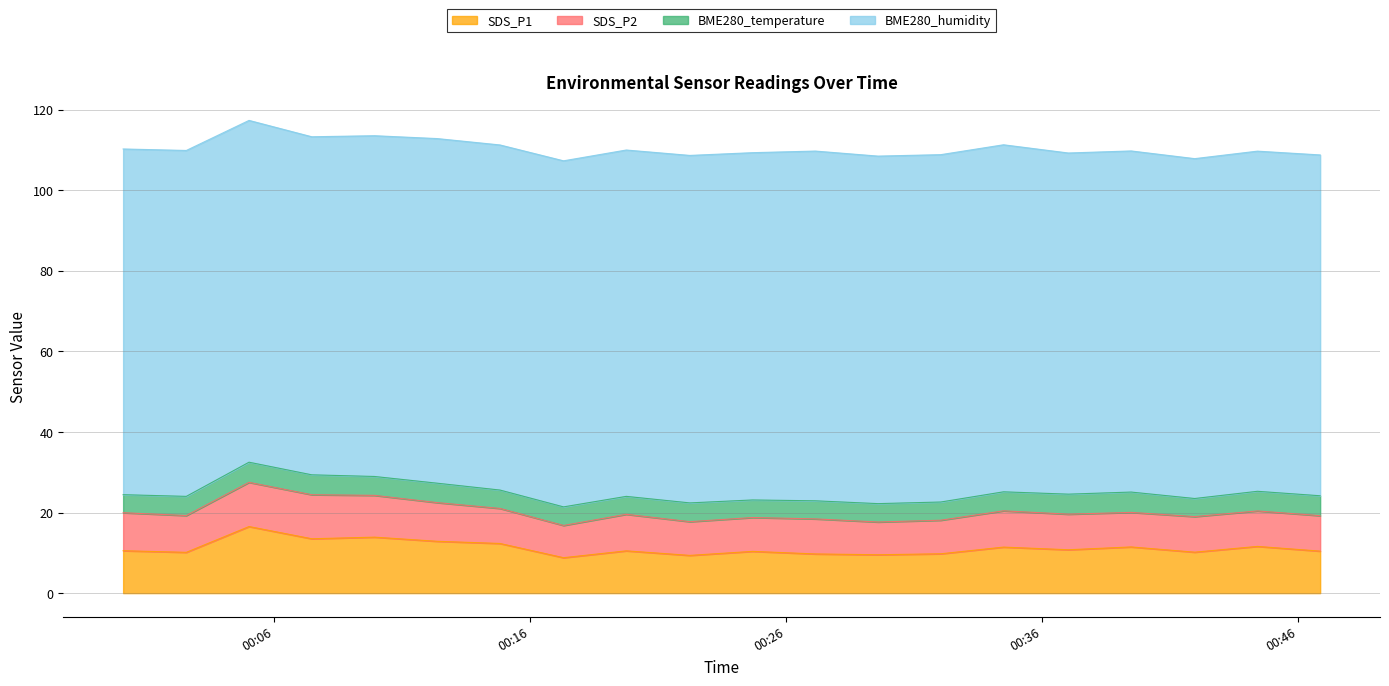

At which category does the chart reach its minimum across all series?

2024/03/16 00:24:42